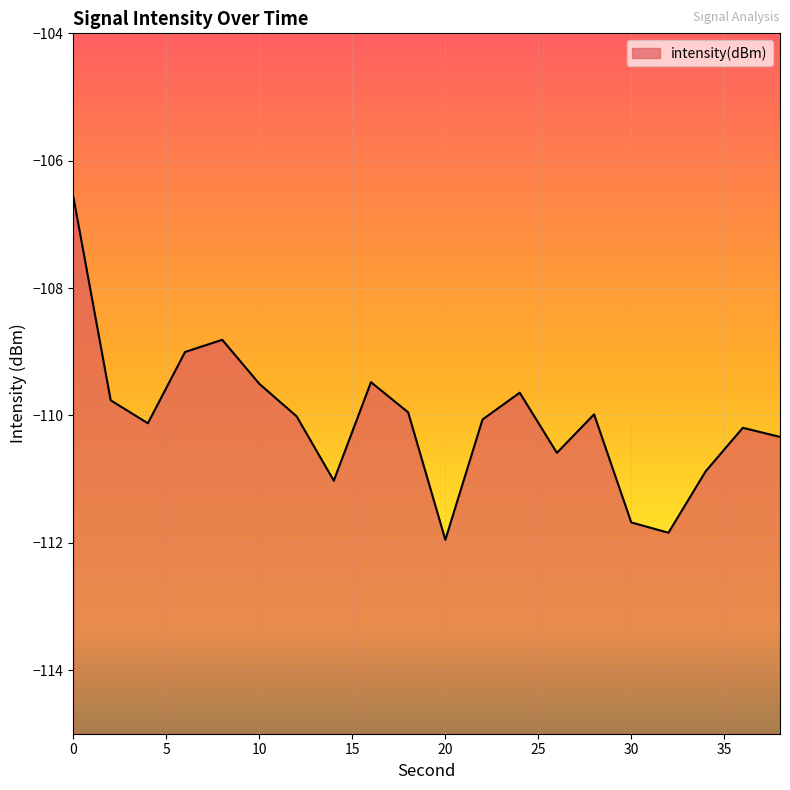

Is it true that the value at 18 is -110.0?

True